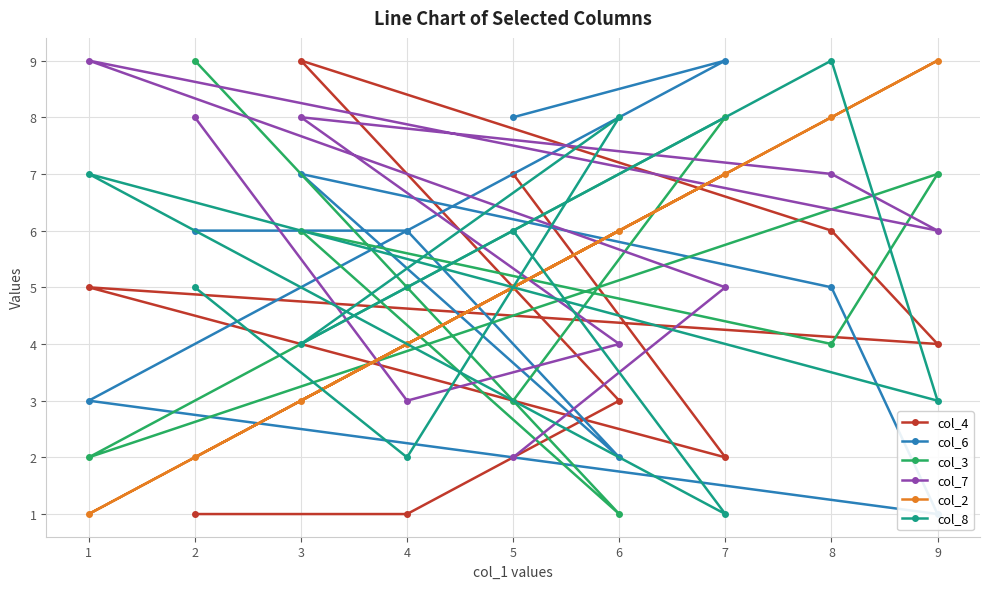

True or false: col_7 has a value of 8 at 3.

True